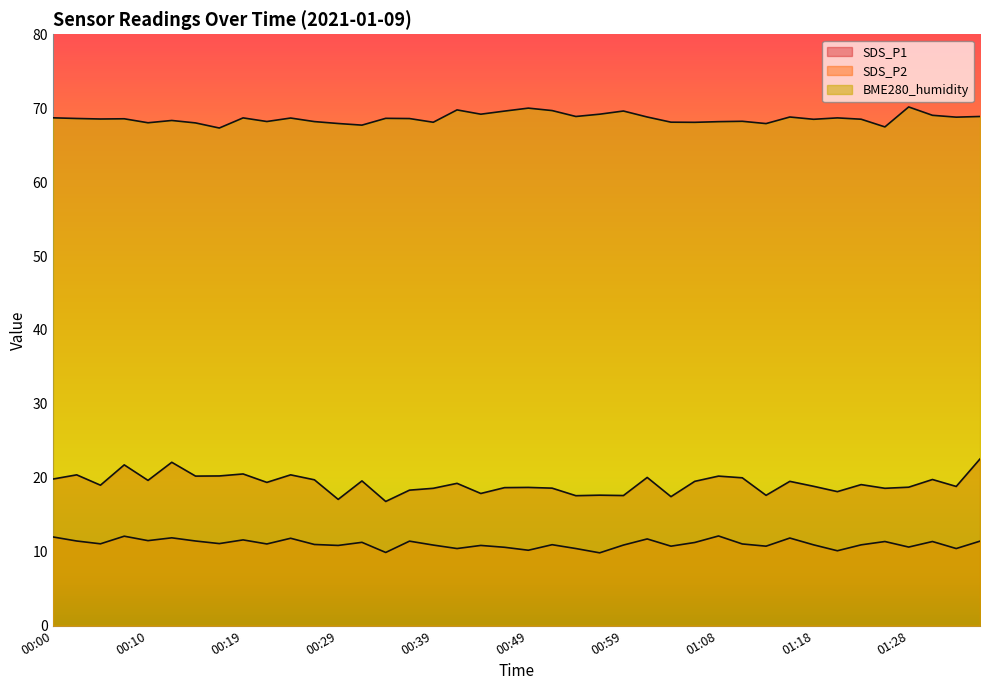

What is the label of the 7th point from the left?

00:15